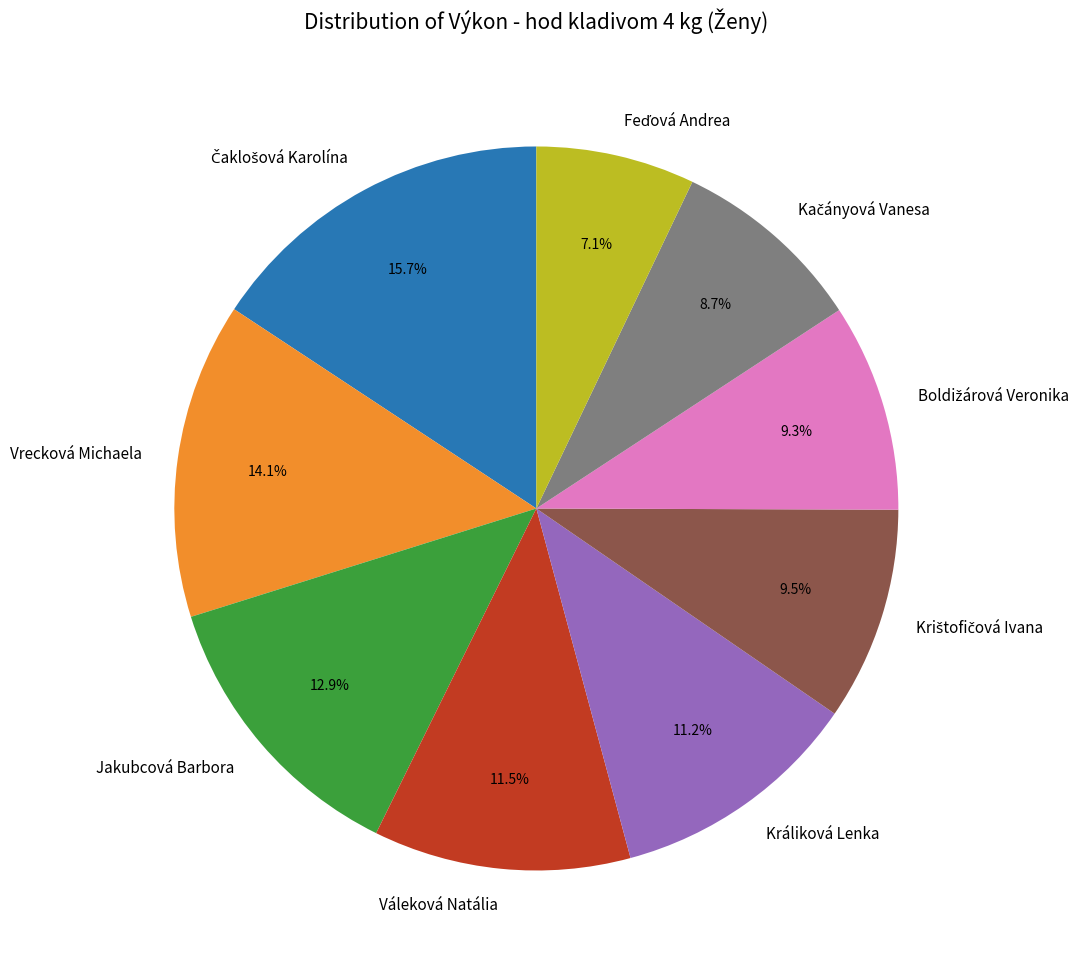

Count the number of slices in the pie.

9